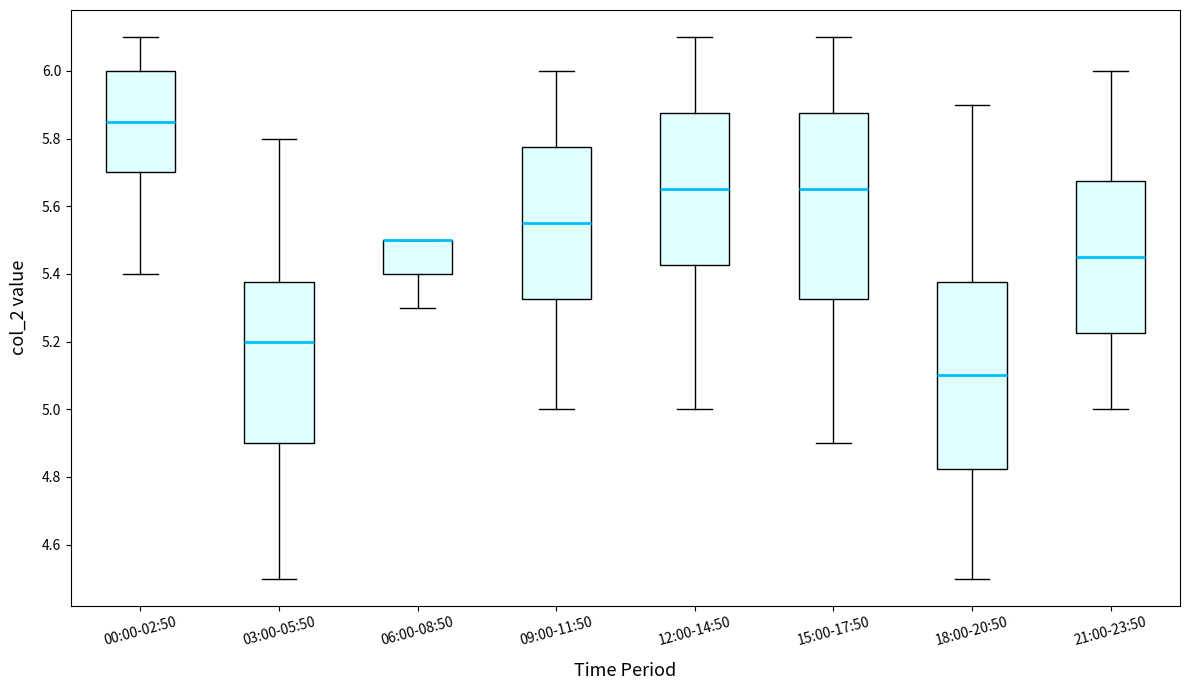

Reading left to right, transcribe this box plot: for each box, give where its median line is, the range the box spans, and where its two whiskers end, as read against the y-axis. The values are not printed on the chart, so give them approximately, as read against the axis.

00:00-02:50: median 5.86, box 5.70 to 6.00, whiskers 5.40 to 6.10
03:00-05:50: median 5.20, box 4.90 to 5.38, whiskers 4.50 to 5.80
06:00-08:50: median 5.50 (drawn on the box's upper edge), box 5.40 to 5.50, whiskers 5.30 to 5.50
09:00-11:50: median 5.56, box 5.32 to 5.78, whiskers 5.00 to 6.00
12:00-14:50: median 5.66, box 5.42 to 5.88, whiskers 5.00 to 6.10
15:00-17:50: median 5.66, box 5.32 to 5.88, whiskers 4.90 to 6.10
18:00-20:50: median 5.10, box 4.82 to 5.38, whiskers 4.50 to 5.90
21:00-23:50: median 5.46, box 5.22 to 5.68, whiskers 5.00 to 6.00